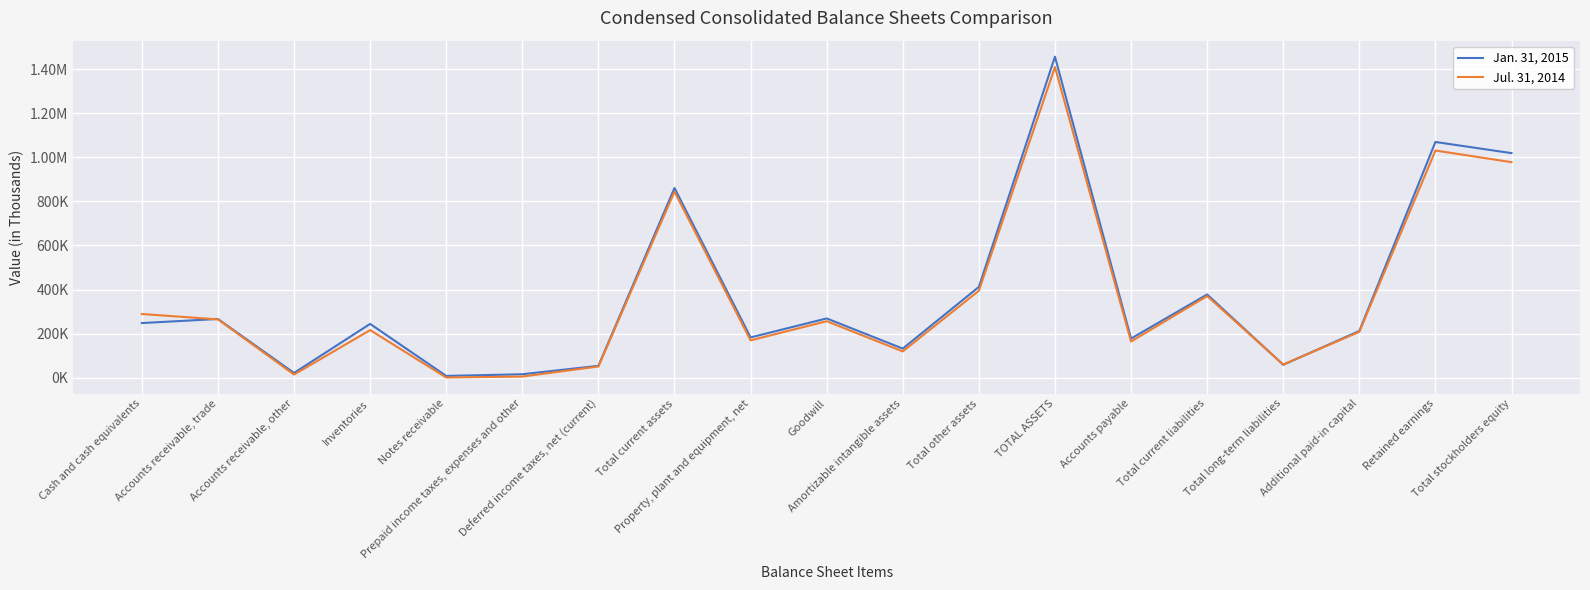

What are all the series names shown in the legend?

Jan. 31, 2015, Jul. 31, 2014